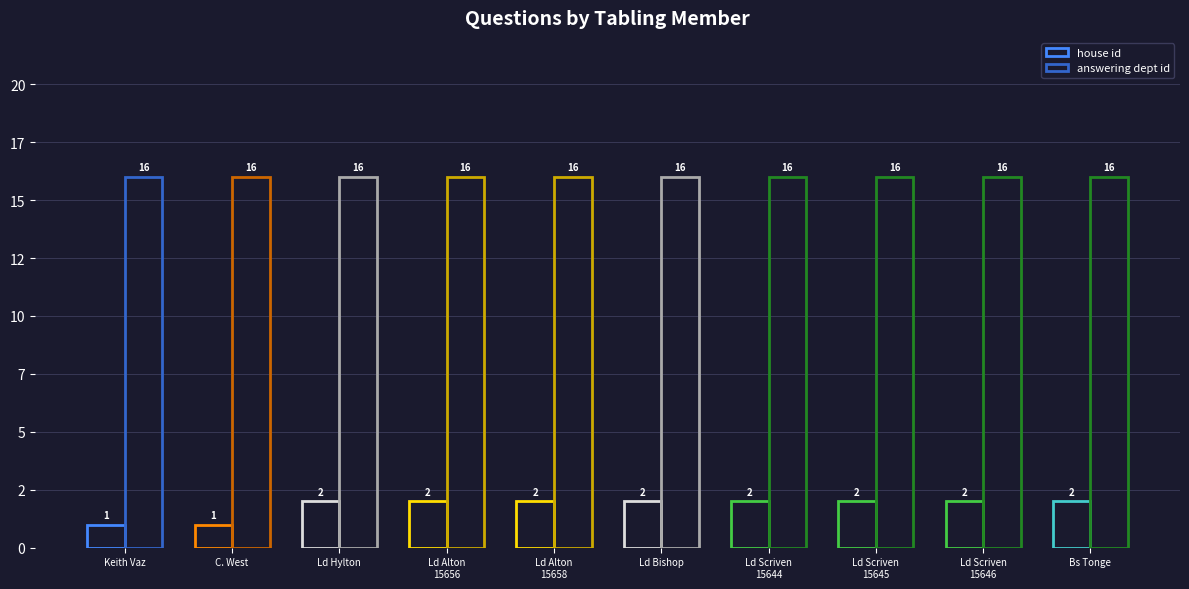

What is the value of the answering dept id bar at the 1st from the left?

16